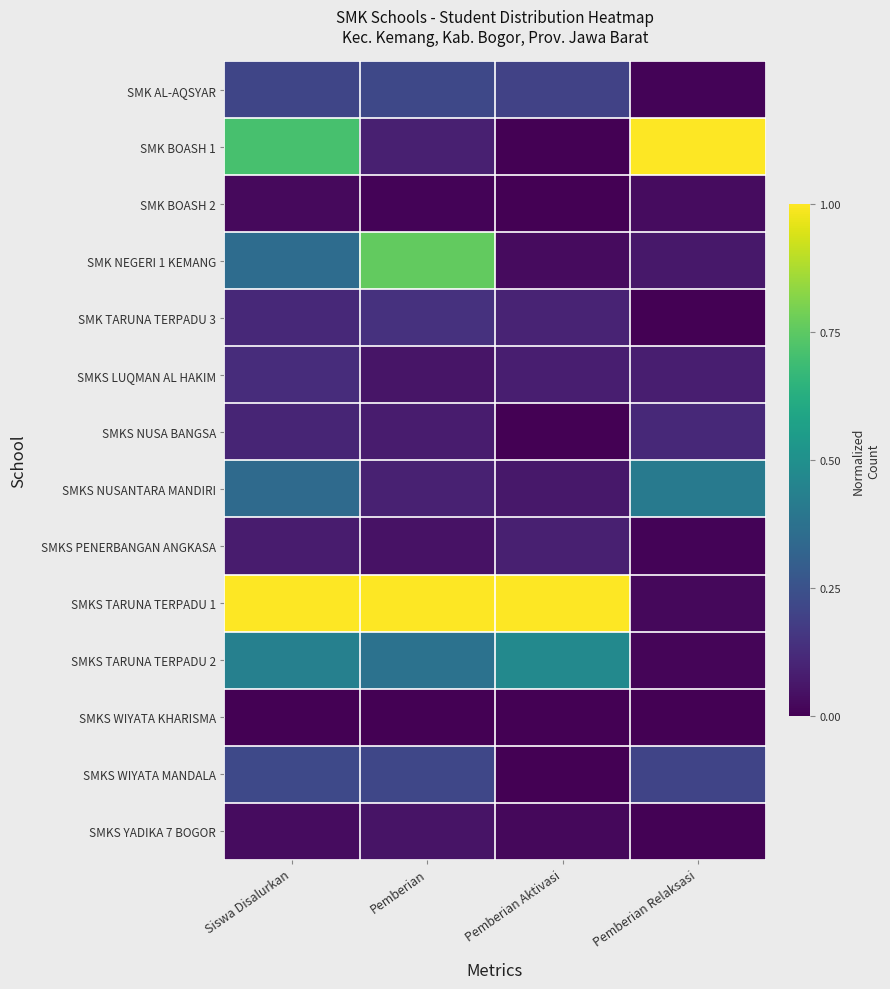

At how many categories does at least one series exceed 0?

4